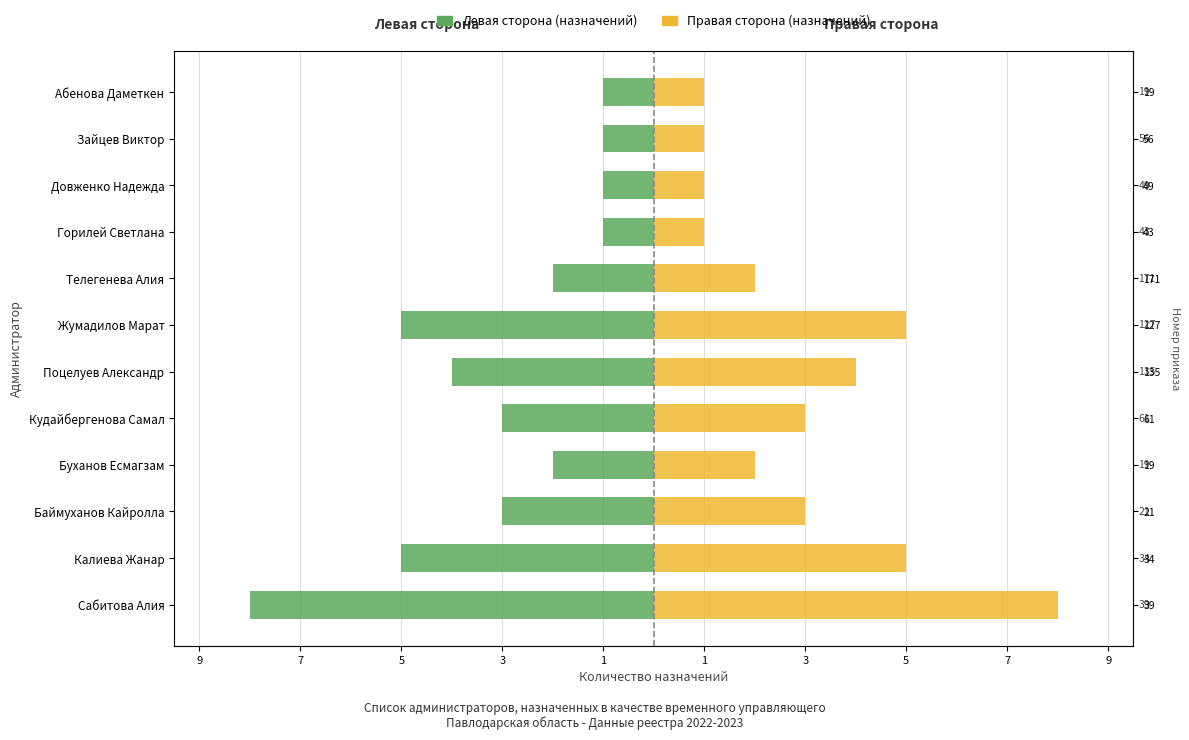

Is it true that Назначения (левая сторона) equals -1 at Абенова Даметкен?

True